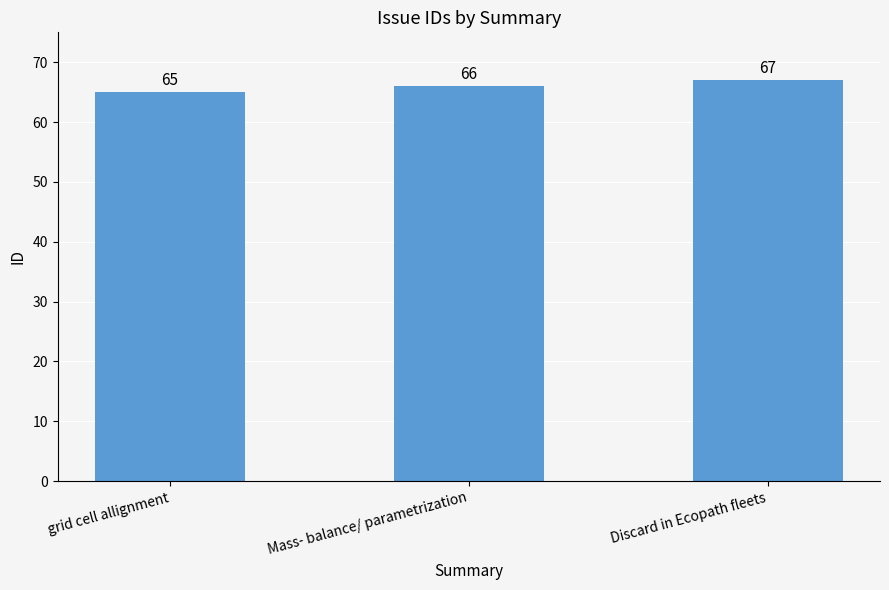

Reading left to right, extract all data points from this chart.

grid cell allignment=65	Mass- balance/ parametrization=66	Discard in Ecopath fleets=67